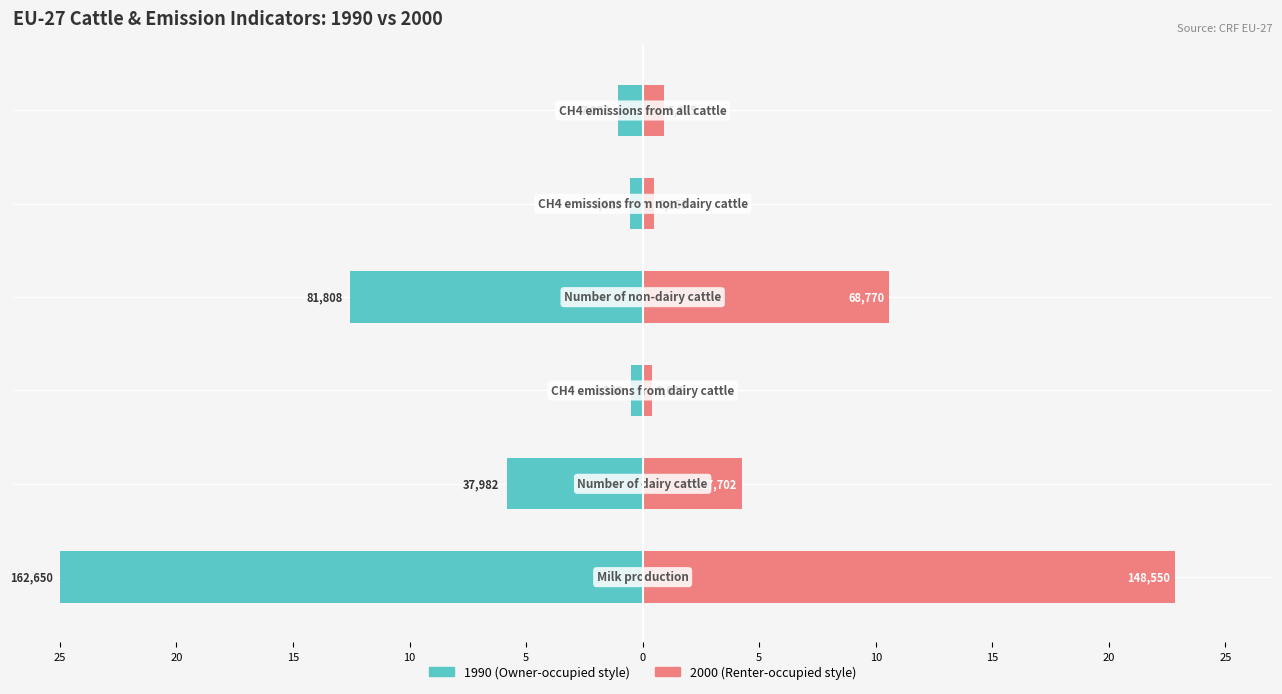

What is the average value of the 1990 series?

-7.6